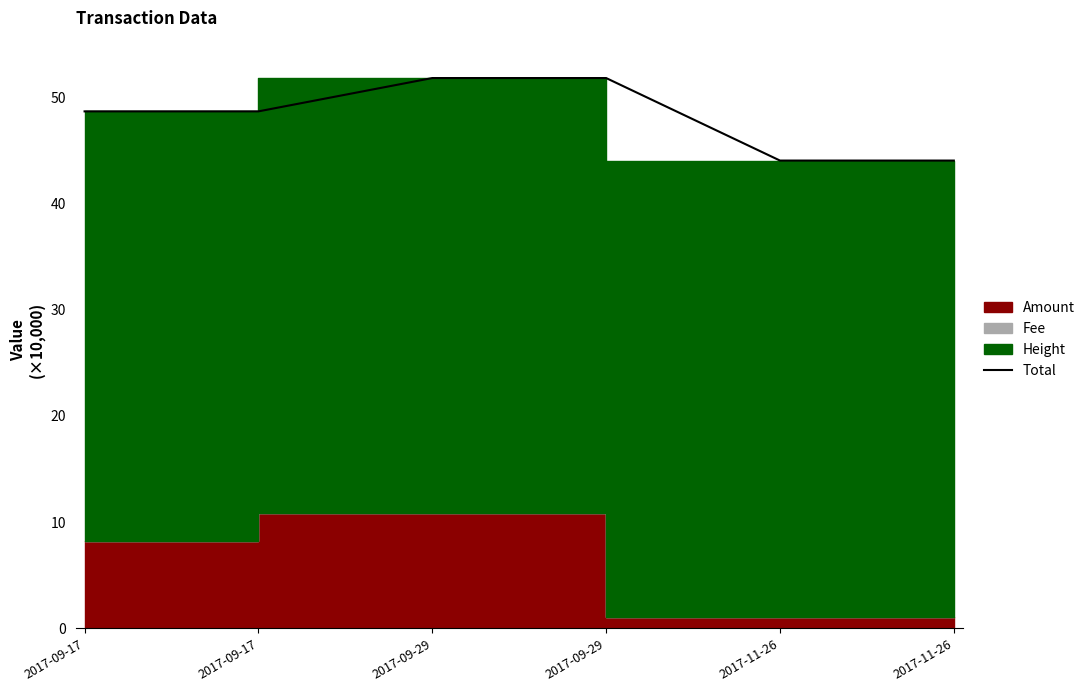

True or false: the data has more than 0 interior local peaks.

True